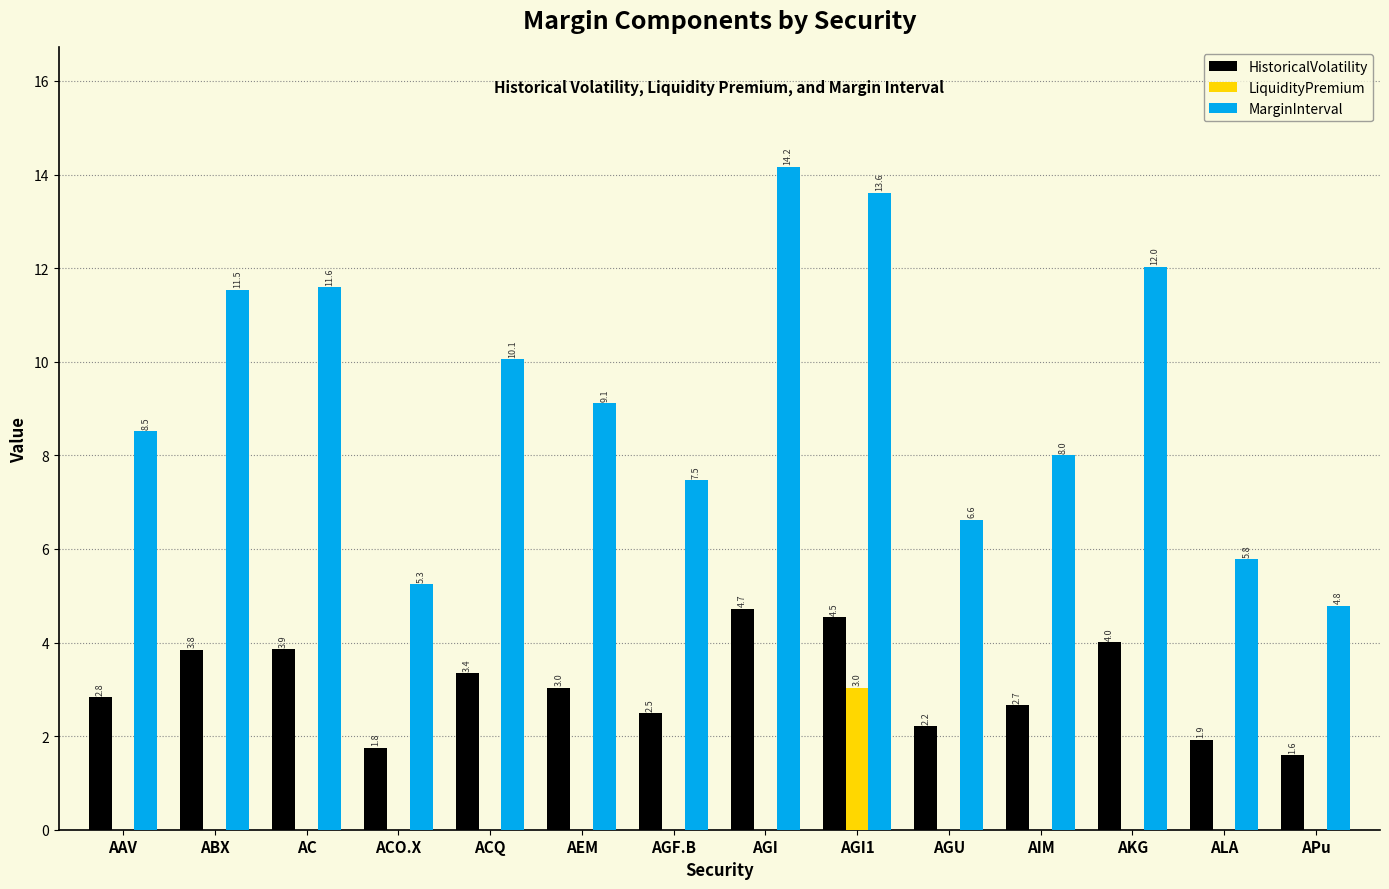

Which series has the largest total across all categories?

MarginInterval